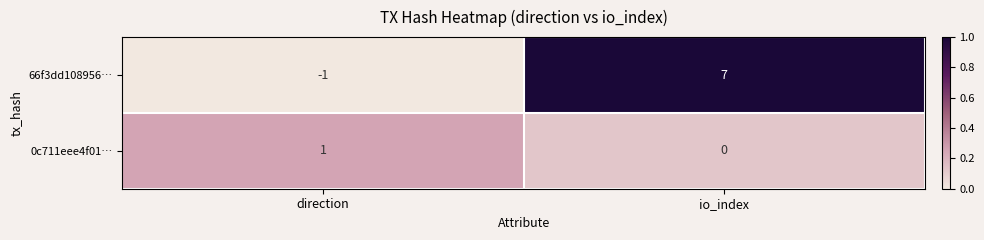

Reading right to left, extract all data points from this chart.

66f3dd108956…: 7	-1
0c711eee4f01…: 0	1